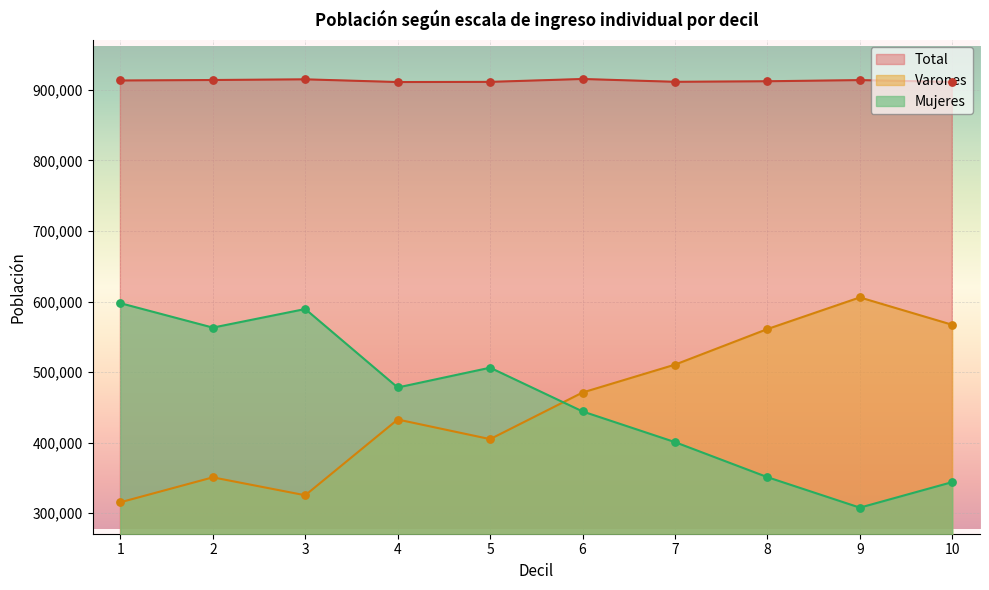

Which series contains the highest Y value?

Total